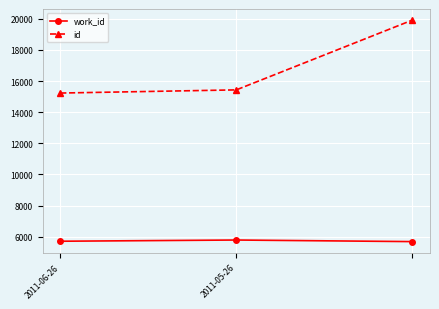

How many data points does each series have?

3